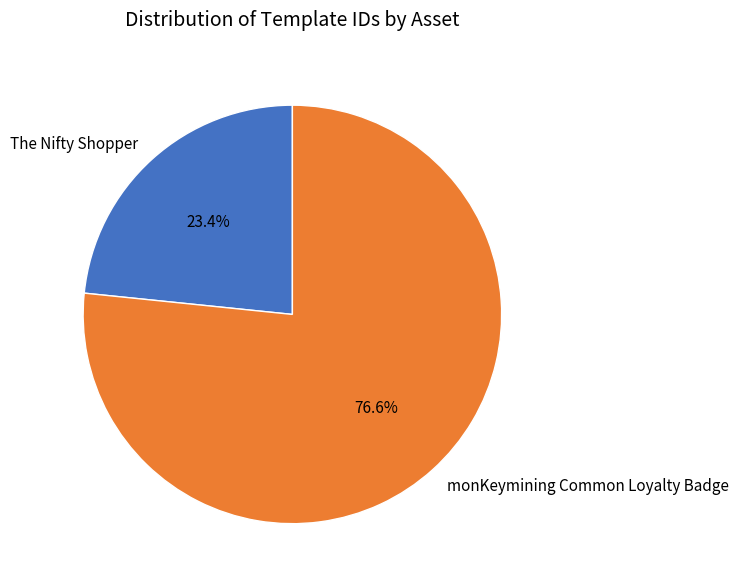

To the nearest percent, what is the combined percentage of monKeymining Common Loyalty Badge and The Nifty Shopper?

100%